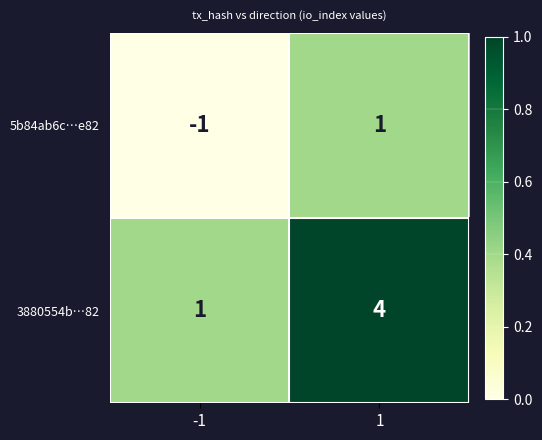

Rank the series by their average value, from highest to lowest.

3880554b…82, 5b84ab6c…e82